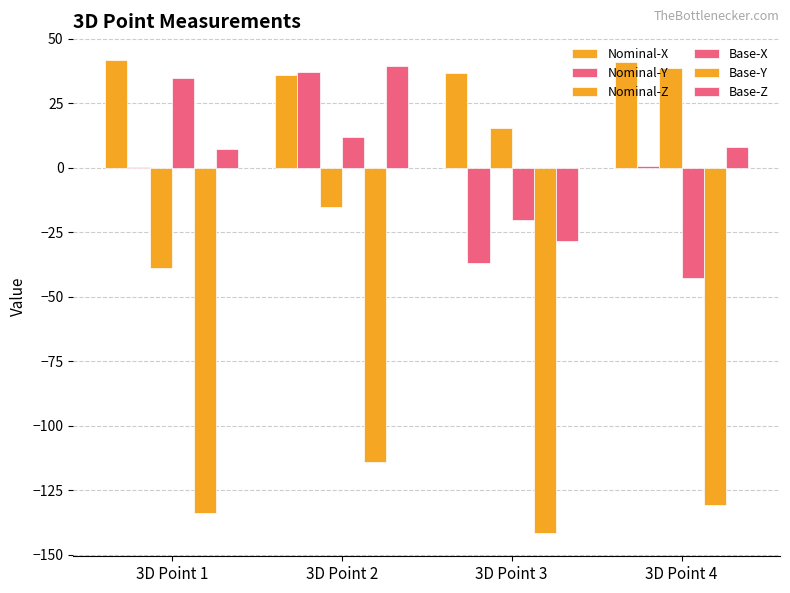

Rank the series by their maximum value, from highest to lowest.

Nominal-X, Base-Z, Nominal-Z, Nominal-Y, Base-X, Base-Y